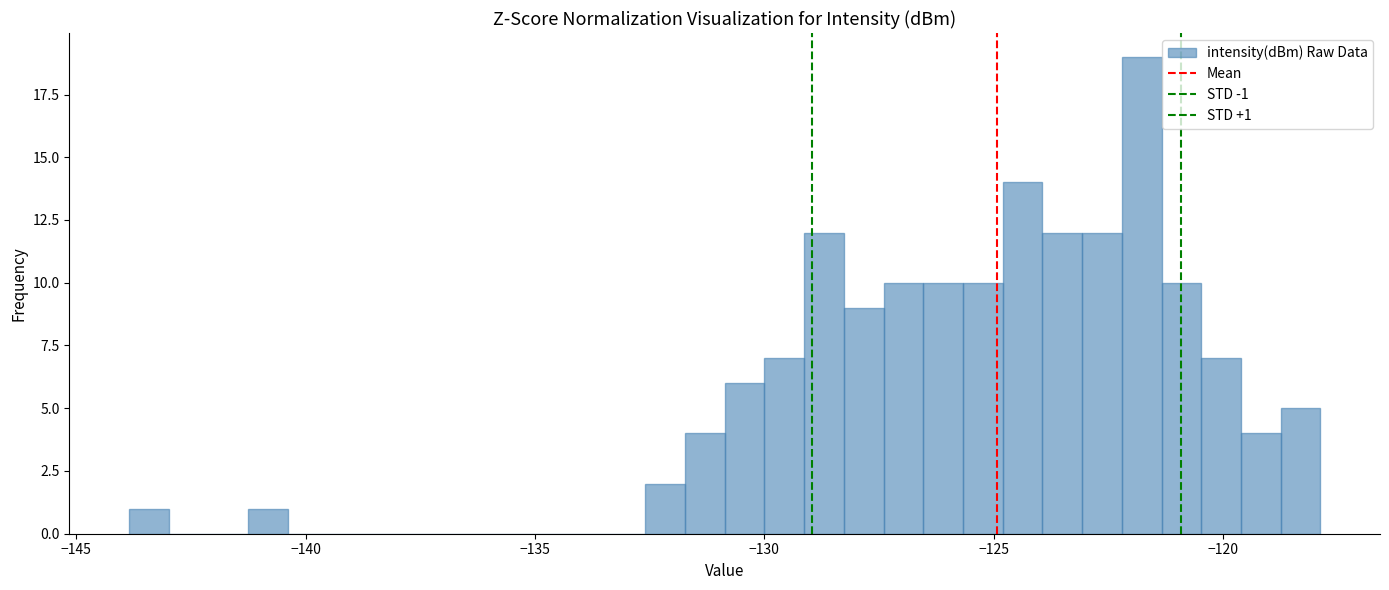

Read against the x-axis, roughly where is the centre of the tallest bar?

-122.0